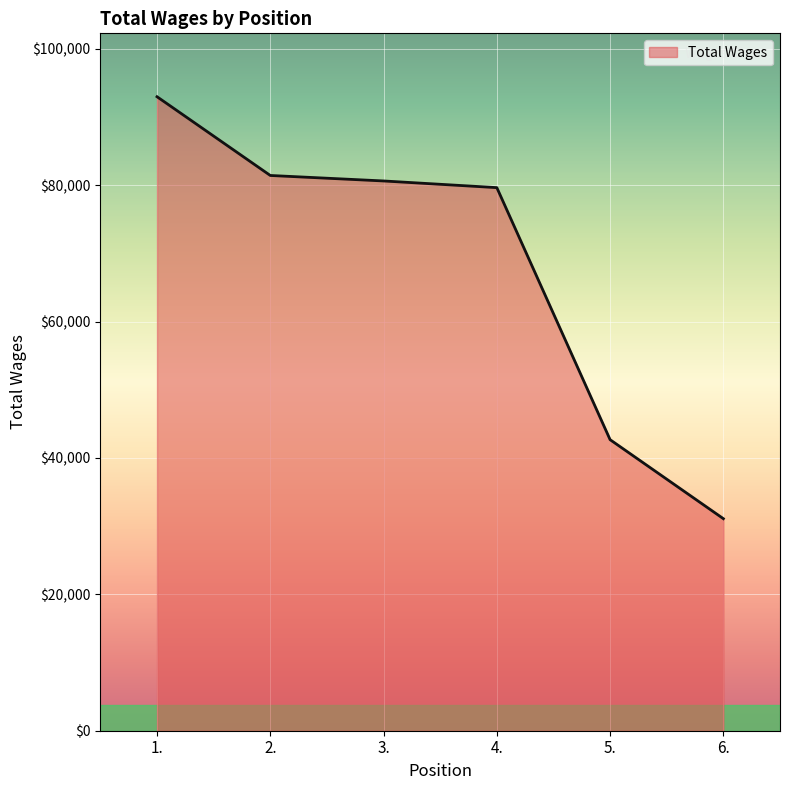

What is the minimum value shown in the chart?

31100